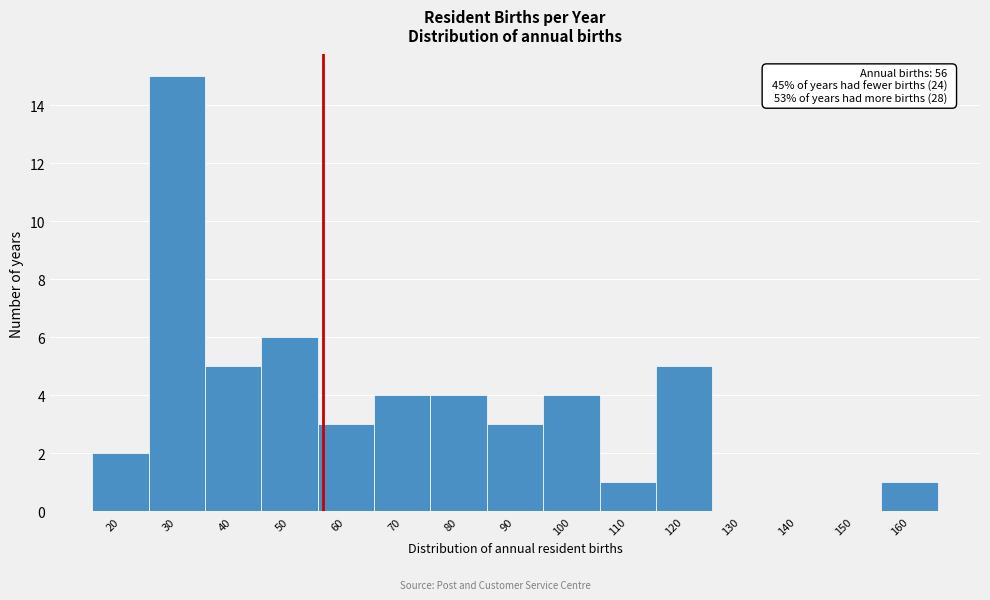

Reading left to right, what are all the values shown in this chart?

20=2	30=15	40=5	50=6	60=3	70=4	80=4	90=3	100=4	110=1	120=5	130=0	140=0	150=0	160=1